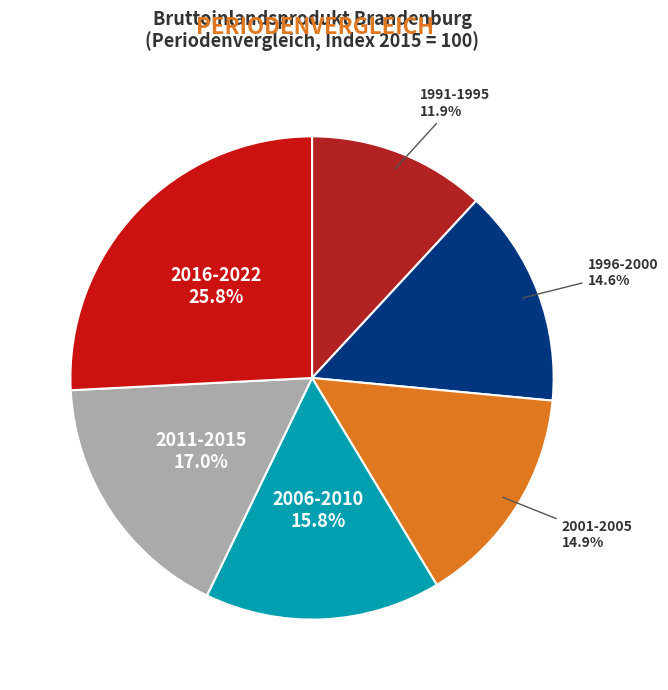

Does any single category account for the majority?

No